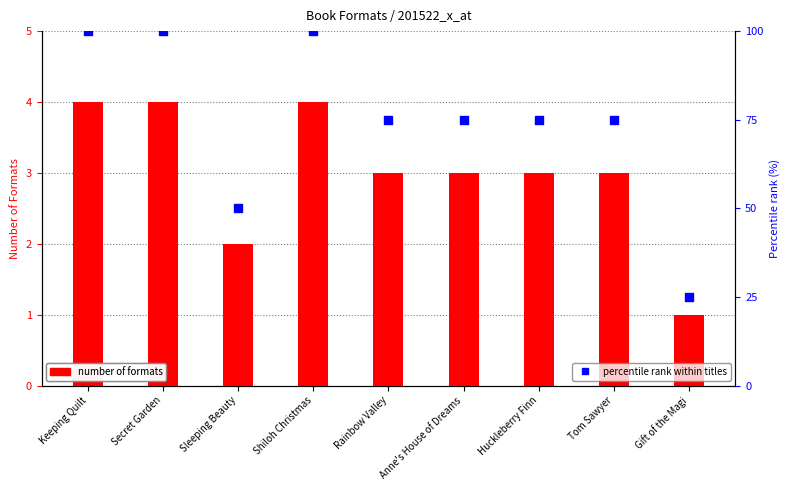

What is the total value across all series at Shiloh Christmas?

104